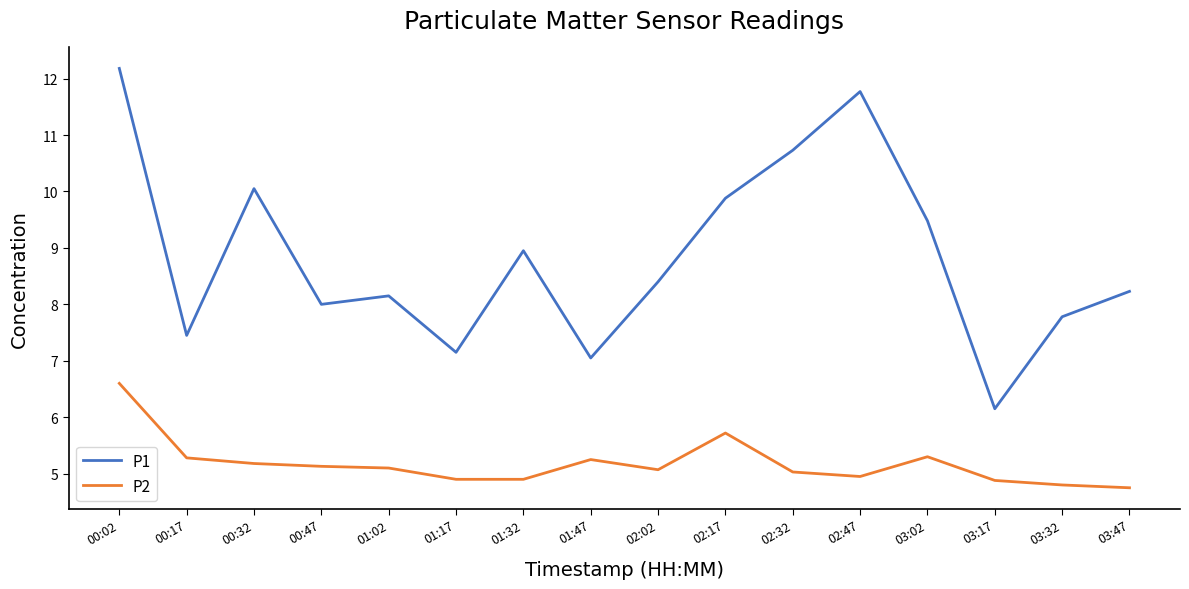

List the series in order of their peak value, highest first.

P1, P2